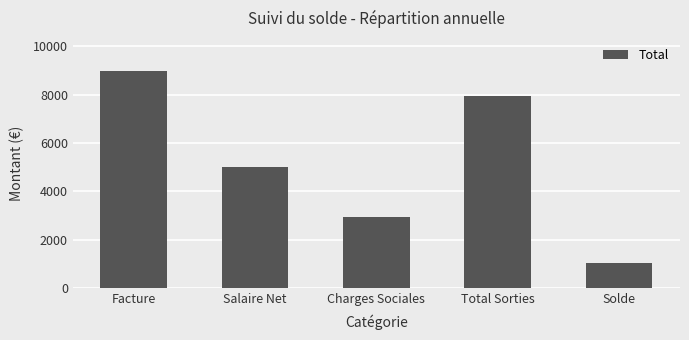

How many bars are there in total?

5